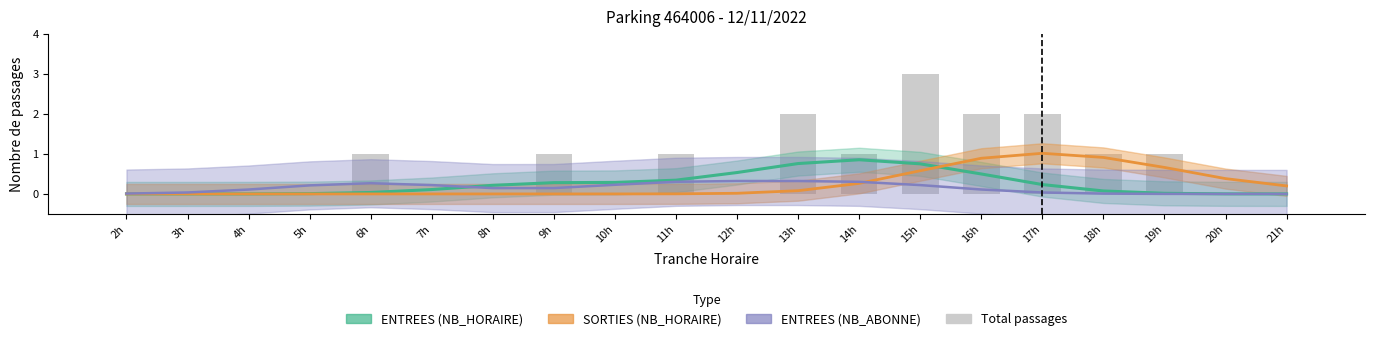

Which has a higher value, 13h or 3h?

13h